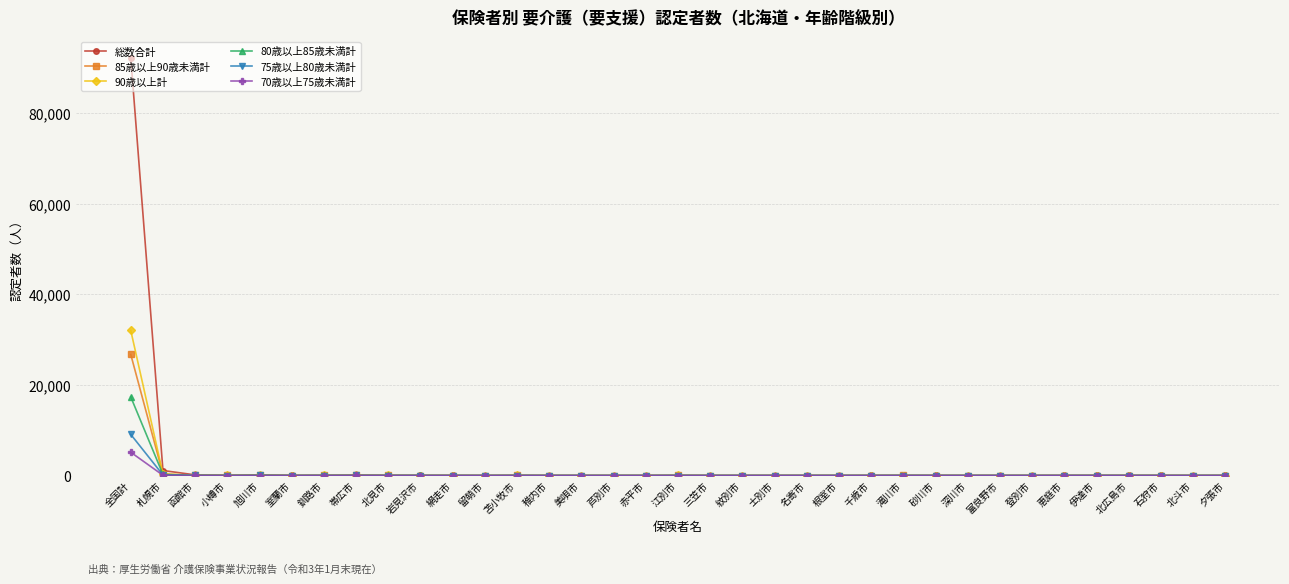

True or false: 85歳以上90歳未満計 has more than 1 interior local peaks.

True